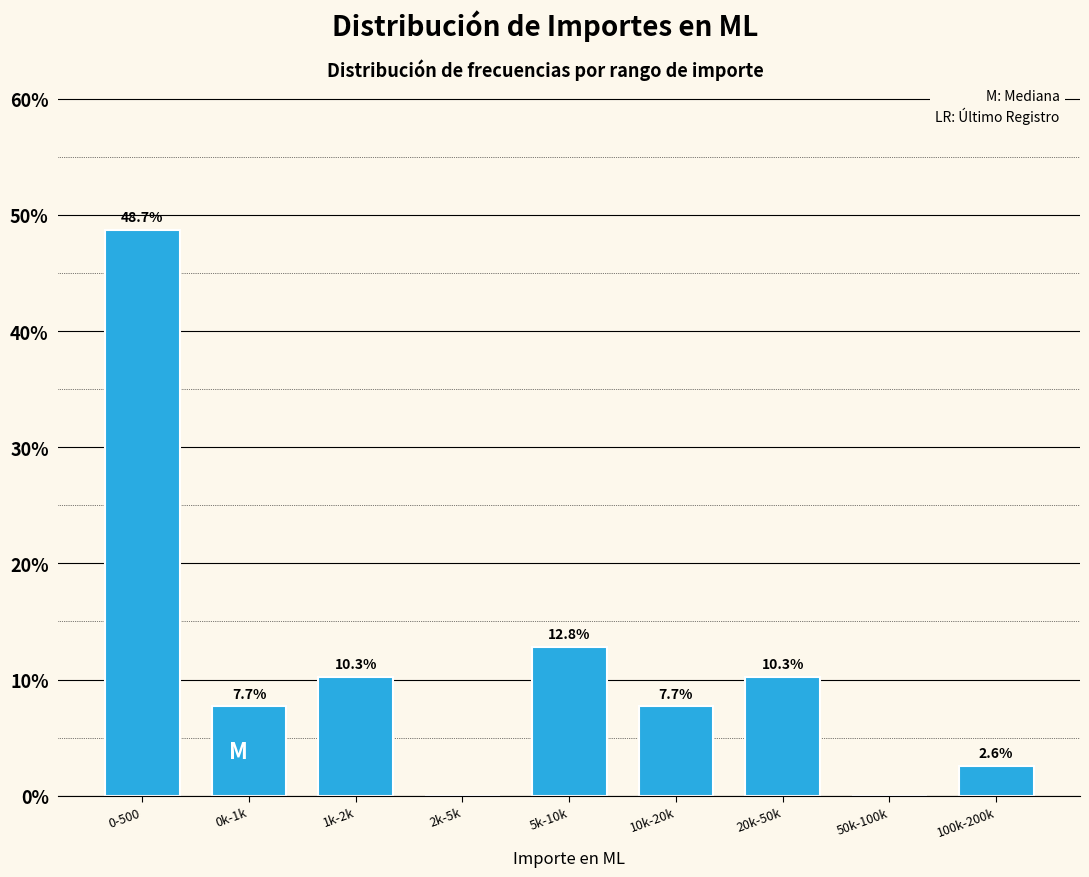

Reading left to right, extract all data points from this chart.

0-500=48.7	0k-1k=7.7	1k-2k=10.3	2k-5k=0.0	5k-10k=12.8	10k-20k=7.7	20k-50k=10.3	50k-100k=0.0	100k-200k=2.6